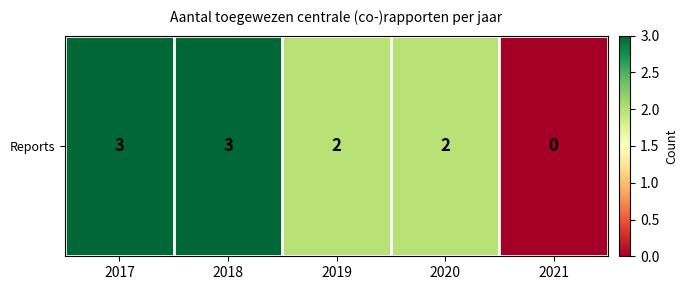

Which category has the highest value across all series?

2017